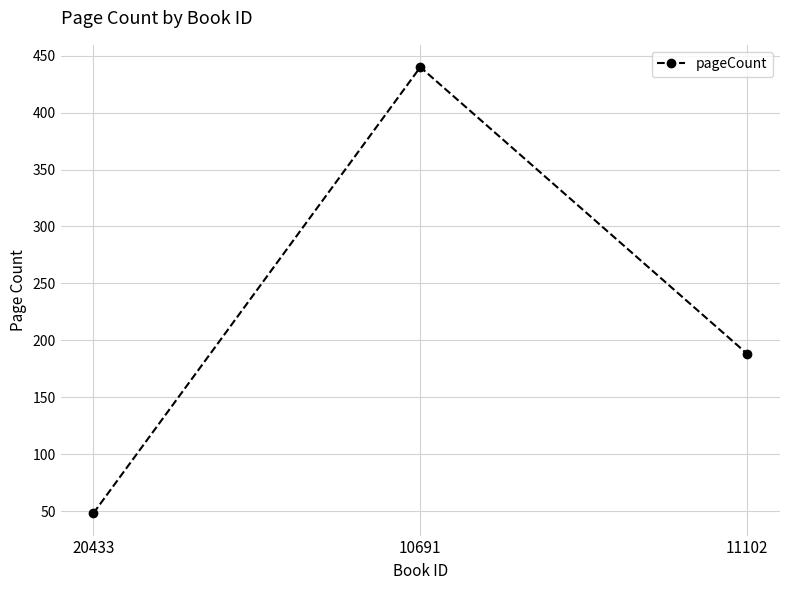

Reading left to right, transcribe all the data shown in this chart.

20433=48	10691=440	11102=188